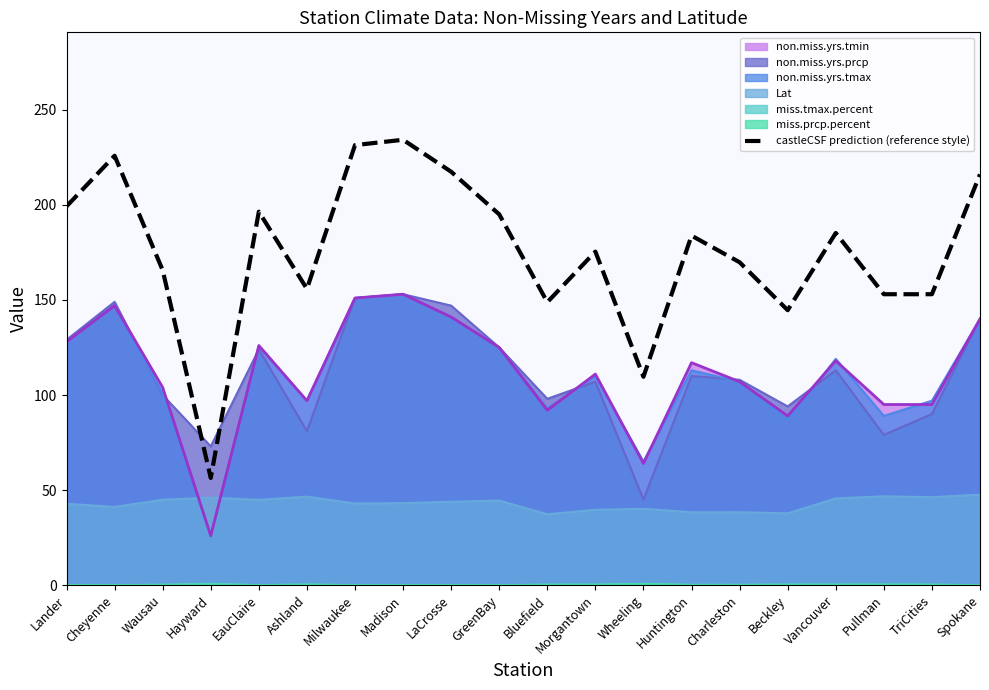

Reading right to left, what are all the values shown in this chart?

Spokane=216.0	TriCities=153.0	Pullman=153.0	Vancouver=185.2	Beckley=144.6	Charleston=169.8	Huntington=183.8	Wheeling=109.6	Morgantown=175.4	Bluefield=148.8	GreenBay=195.0	LaCrosse=217.4	Madison=234.2	Milwaukee=231.4	Ashland=155.8	EauClaire=196.4	Hayward=56.4	Wausau=165.6	Cheyenne=225.8	Lander=199.2